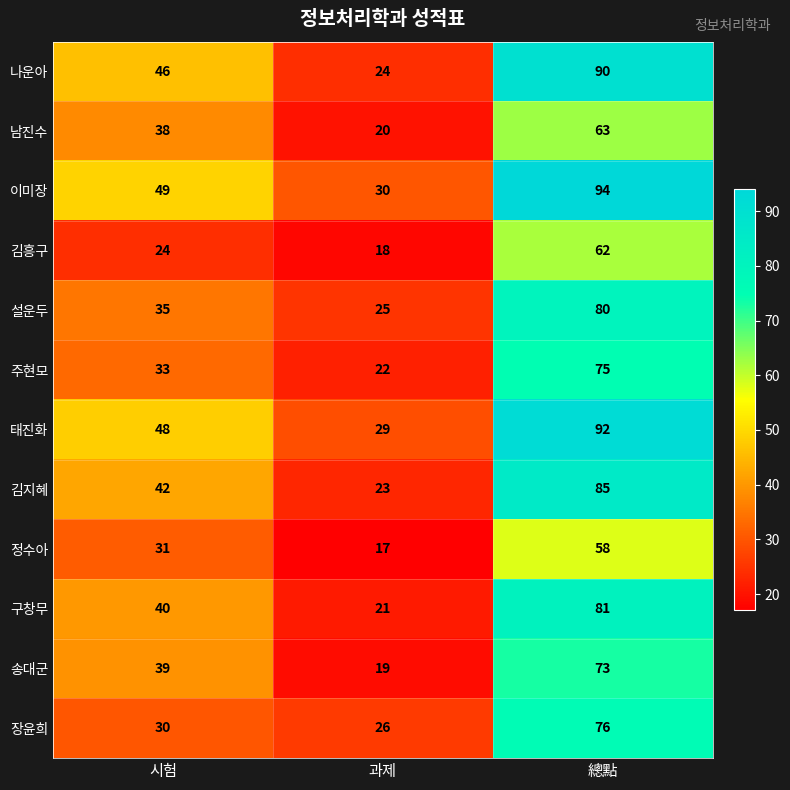

What is the spread (max minus min) of values at 과제?

13